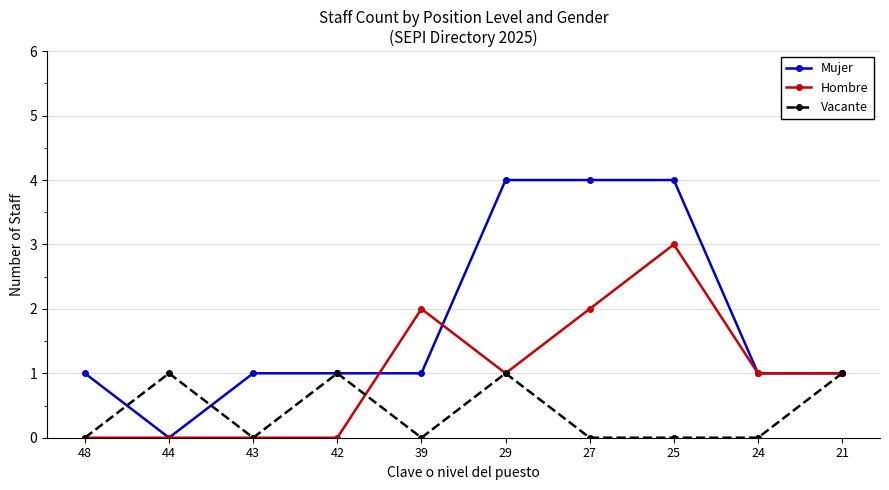

What is the value of the Mujer point at the 1st from the left?

1